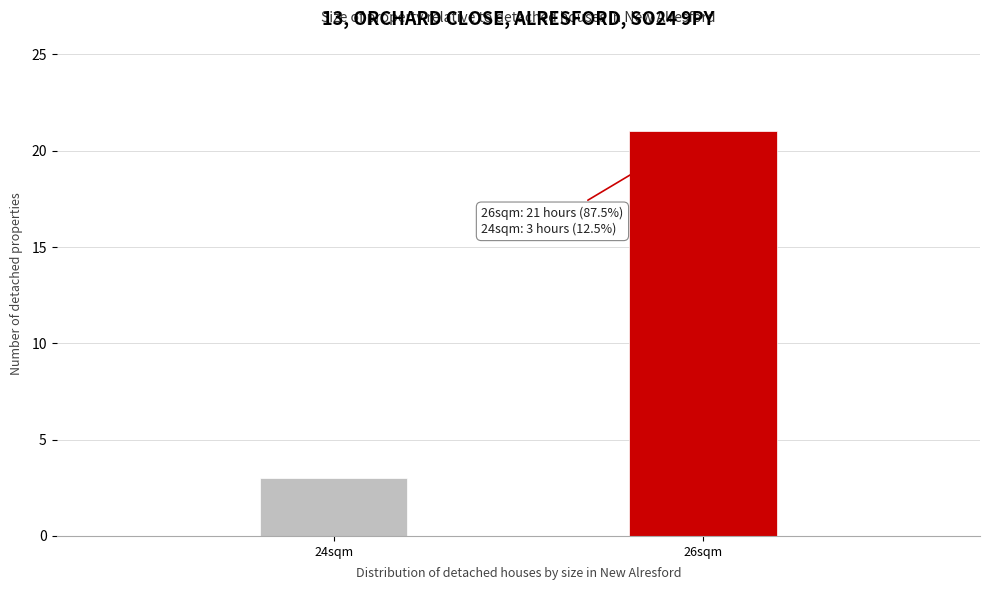

Reading left to right, list all the values displayed in this chart.

24sqm=3	26sqm=21